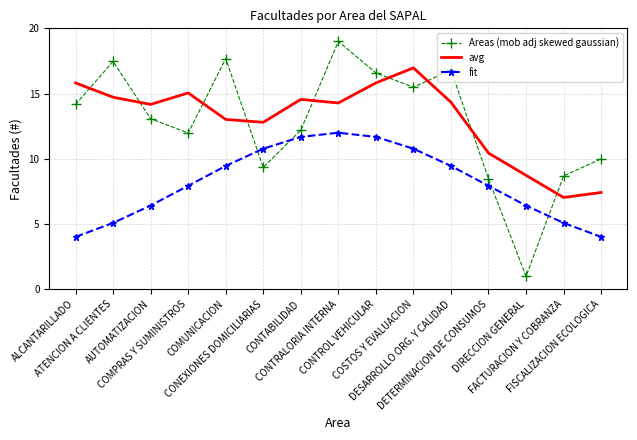

What is the minimum value shown in the chart?

1.0